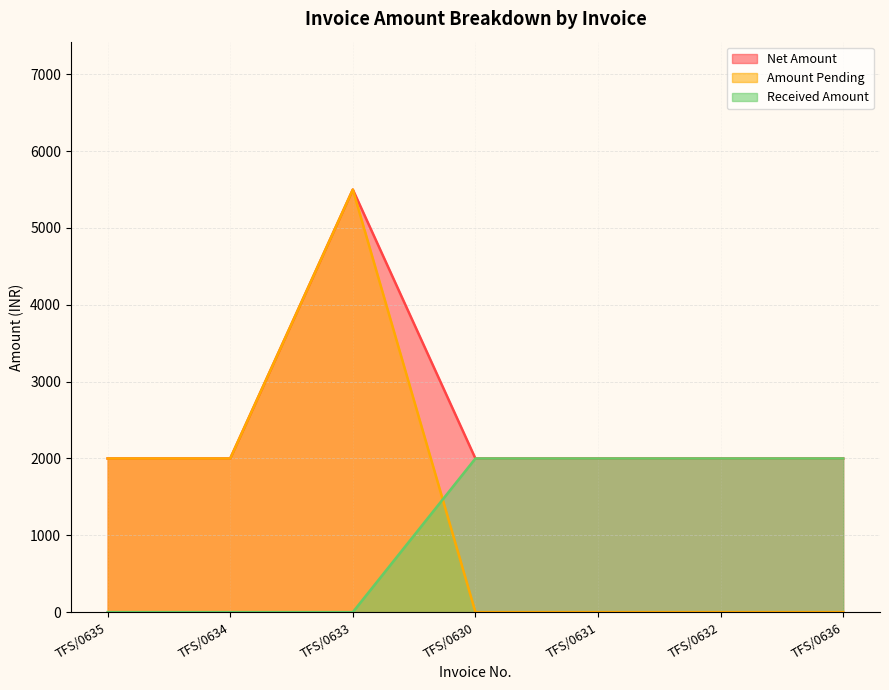

Is it true that Net Amount equals 3518 at TFS/0633?

False